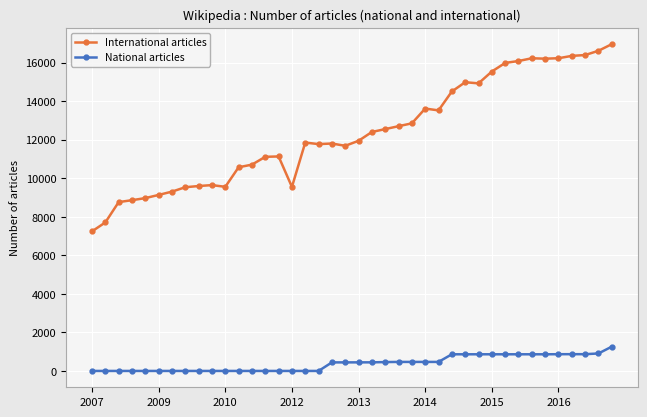

What are all the series names shown in the legend?

International articles, National articles